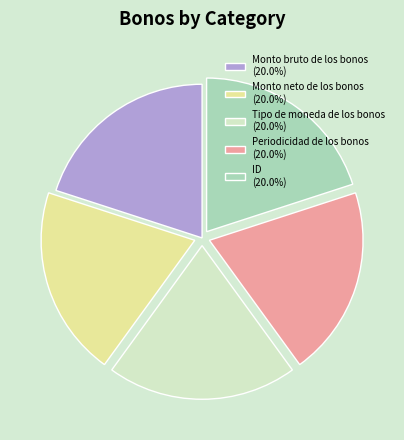

Is there any slice that represents more than half of the pie?

No